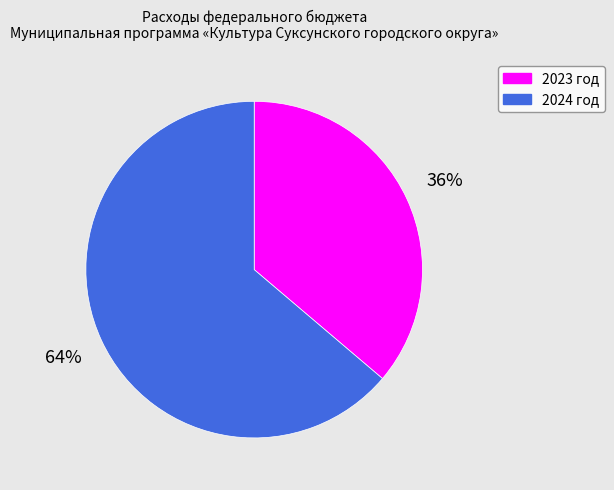

True or false: 2023 год accounts for 23% of the total.

False